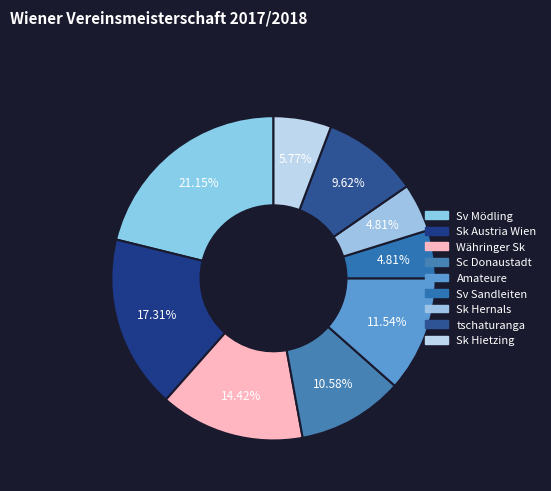

Is it true that Sk Hietzing is 6% of the pie?

True